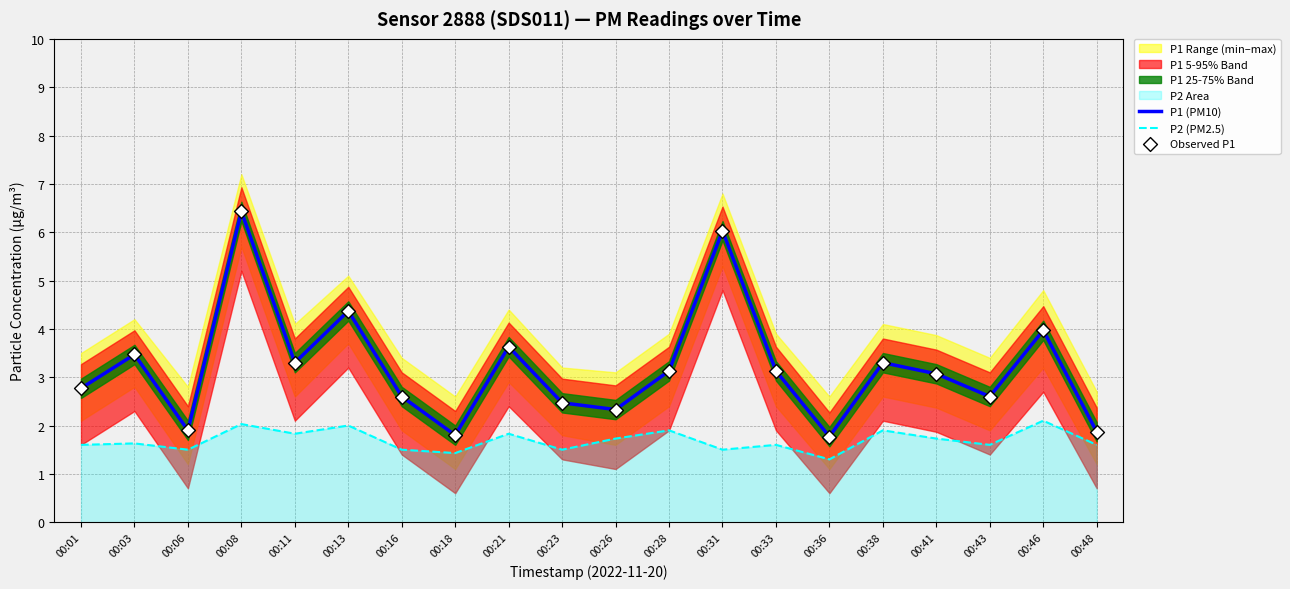

What is the total value across all series at 00:11?

8.4